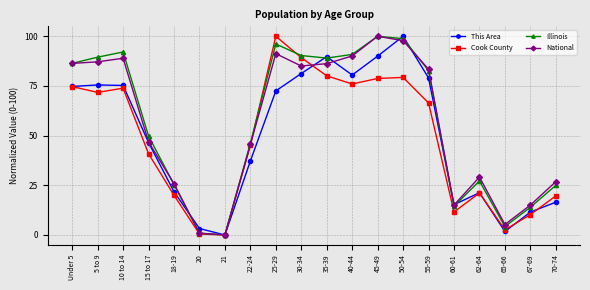

What is the difference between the second highest and minimum values in the National series?

97.8